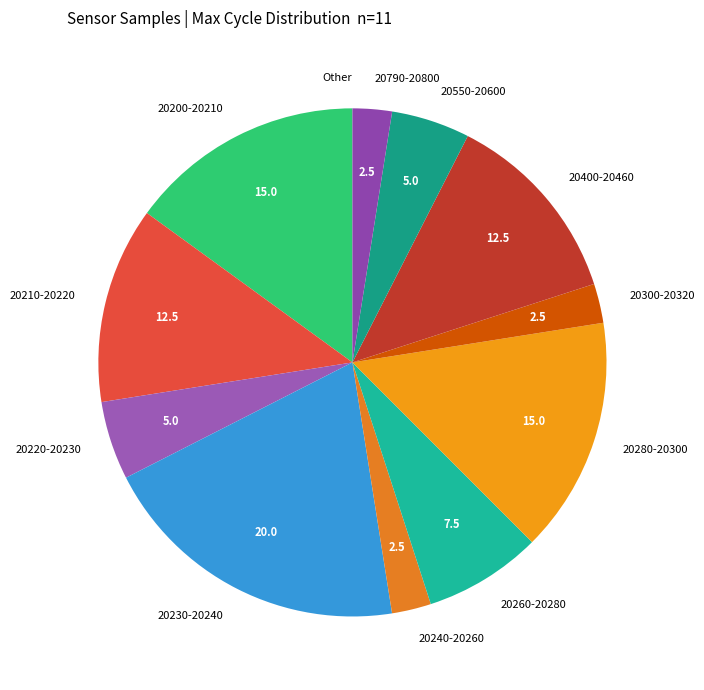

What is the ratio of the value at 20280-20300 to the value at 20210-20220?

1.2